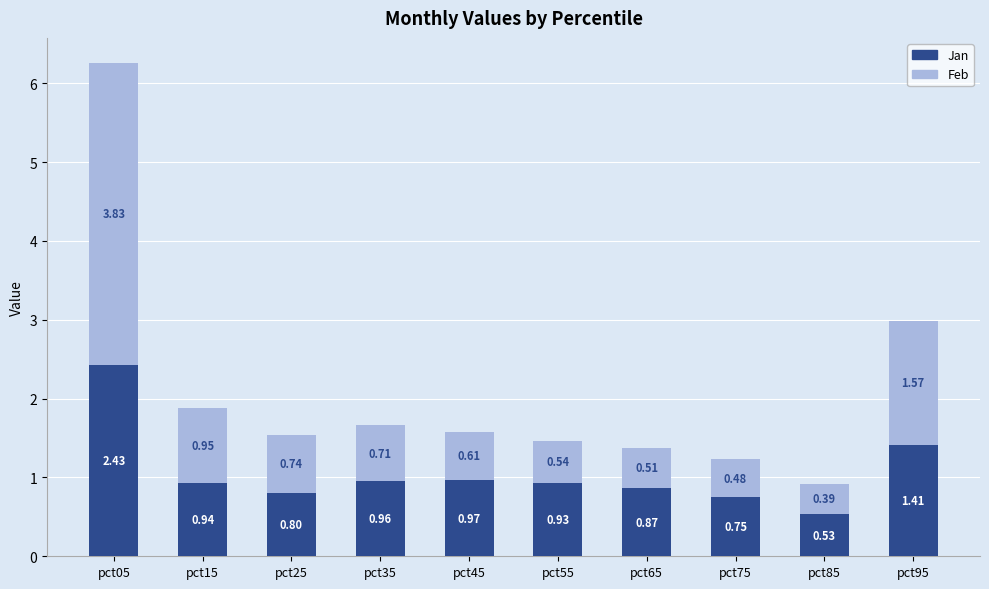

What are all the series names shown in the legend?

Jan, Feb